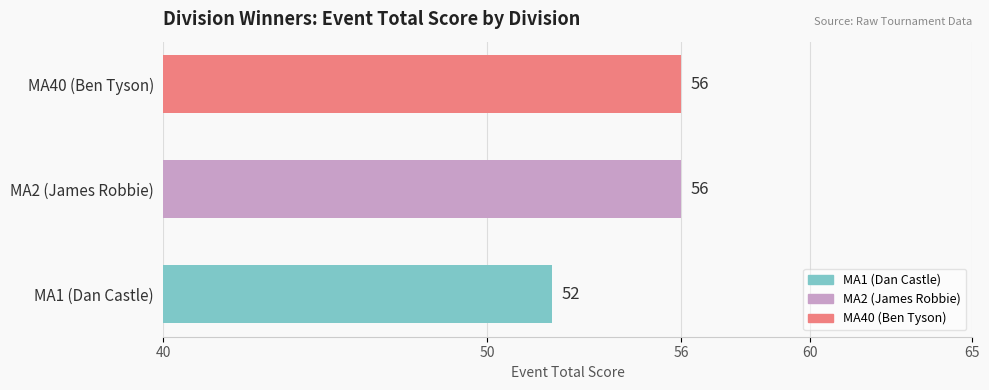

What is the difference between the maximum and minimum values?

4